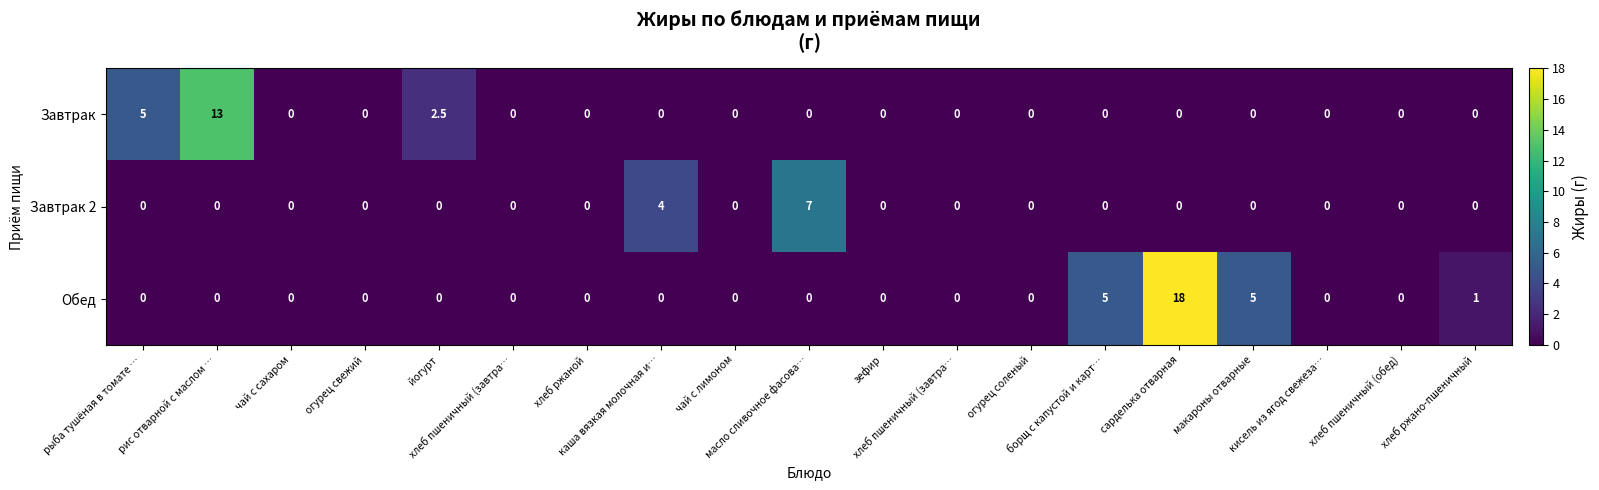

Reading right to left, extract all data points from this chart.

Завтрак: хлеб ржано-пшеничный=0.0	хлеб пшеничный (обед)=0.0	кисель из ягод свежеза…=0.0	макароны отварные=0.0	сарделька отварная=0.0	борщ с капустой и карт…=0.0	огурец соленый=0.0	хлеб пшеничный (завтра…=0.0	зефир=0.0	масло сливочное фасова…=0.0	чай с лимоном=0.0	каша вязкая молочная и…=0.0	хлеб ржаной=0.0	хлеб пшеничный (завтра…=0.0	йогурт=2.5	огурец свежий=0.0	чай с сахаром=0.0	рис отварной с маслом …=13.0	рыба тушёная в томате …=5.0
Завтрак 2: хлеб ржано-пшеничный=0.0	хлеб пшеничный (обед)=0.0	кисель из ягод свежеза…=0.0	макароны отварные=0.0	сарделька отварная=0.0	борщ с капустой и карт…=0.0	огурец соленый=0.0	хлеб пшеничный (завтра…=0.0	зефир=0.0	масло сливочное фасова…=7.0	чай с лимоном=0.0	каша вязкая молочная и…=4.0	хлеб ржаной=0.0	хлеб пшеничный (завтра…=0.0	йогурт=0.0	огурец свежий=0.0	чай с сахаром=0.0	рис отварной с маслом …=0.0	рыба тушёная в томате …=0.0
Обед: хлеб ржано-пшеничный=1.0	хлеб пшеничный (обед)=0.0	кисель из ягод свежеза…=0.0	макароны отварные=5.0	сарделька отварная=18.0	борщ с капустой и карт…=5.0	огурец соленый=0.0	хлеб пшеничный (завтра…=0.0	зефир=0.0	масло сливочное фасова…=0.0	чай с лимоном=0.0	каша вязкая молочная и…=0.0	хлеб ржаной=0.0	хлеб пшеничный (завтра…=0.0	йогурт=0.0	огурец свежий=0.0	чай с сахаром=0.0	рис отварной с маслом …=0.0	рыба тушёная в томате …=0.0